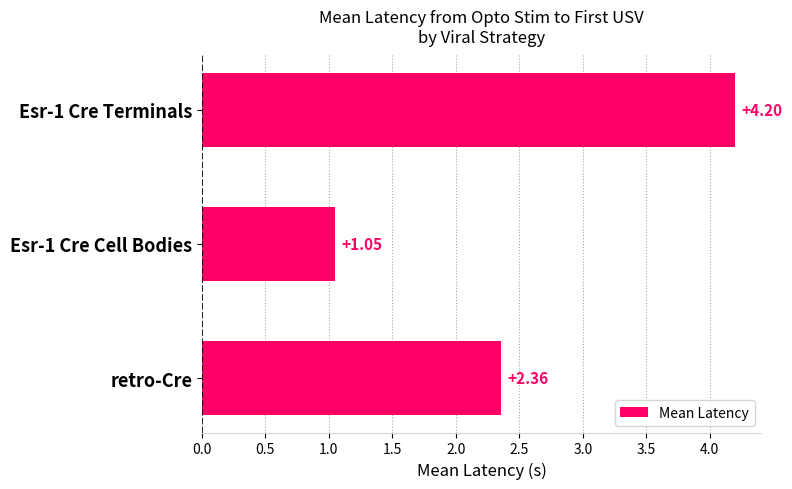

List the labels in order of value, largest first.

Esr-1 Cre Terminals, retro-Cre, Esr-1 Cre Cell Bodies